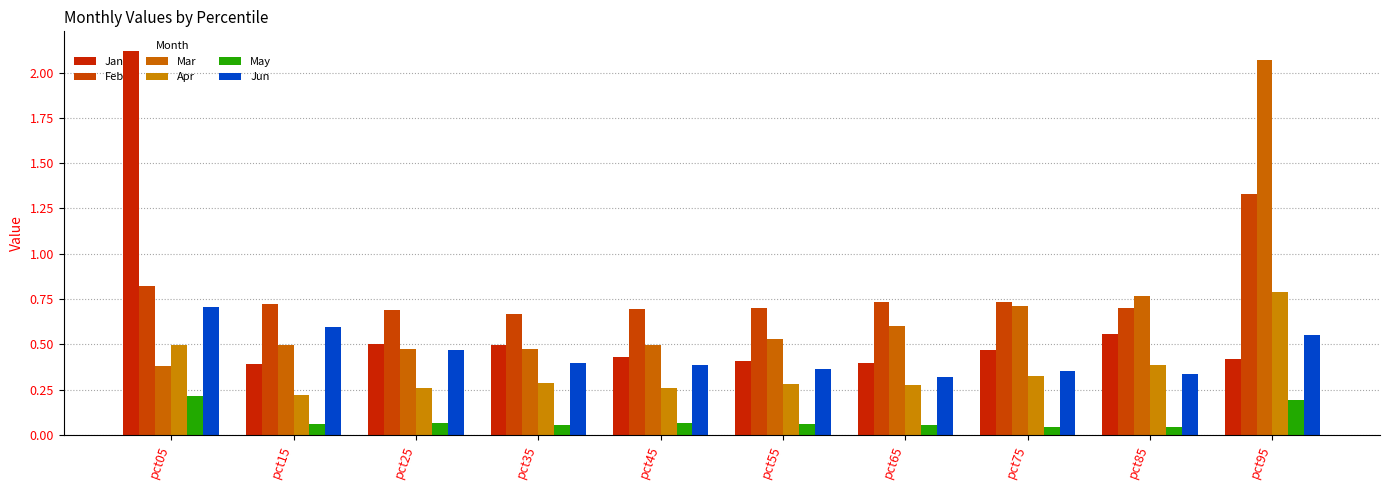

True or false: Mar has a value of 0.7 at pct25.

False